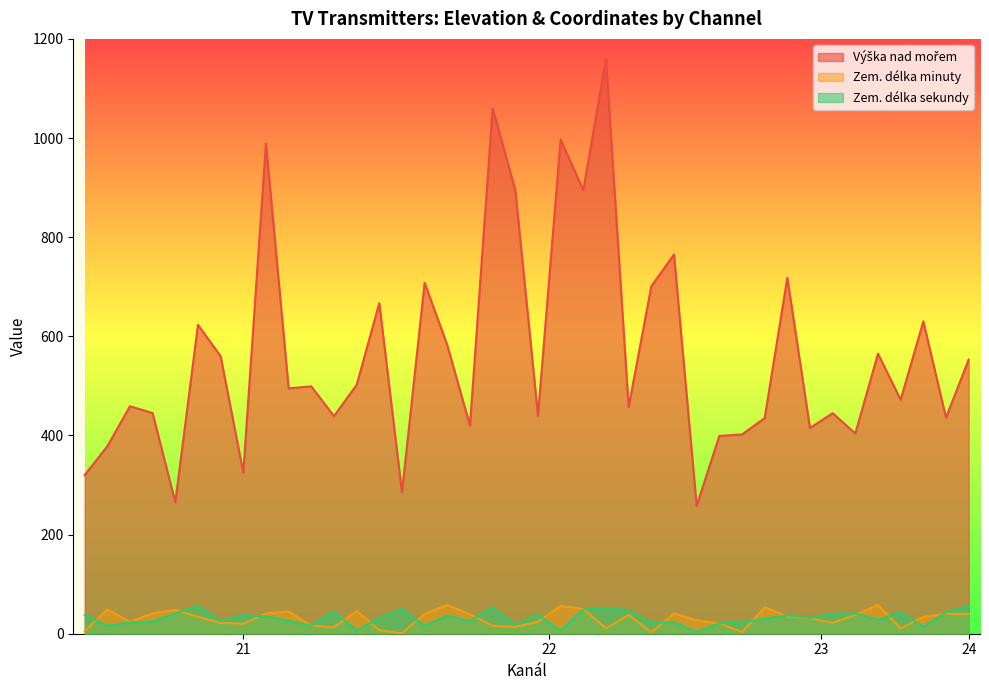

How many data points in Zem. délka sekundy are above 32?

19